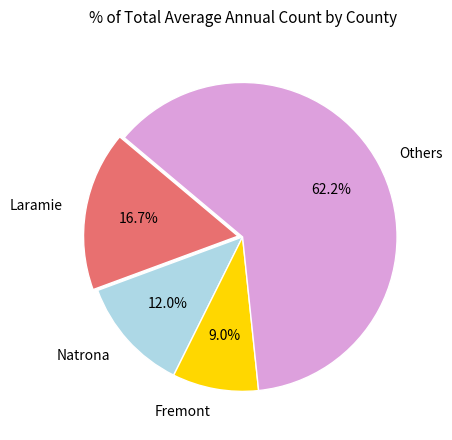

Which slice represents more than half of the pie?

Others